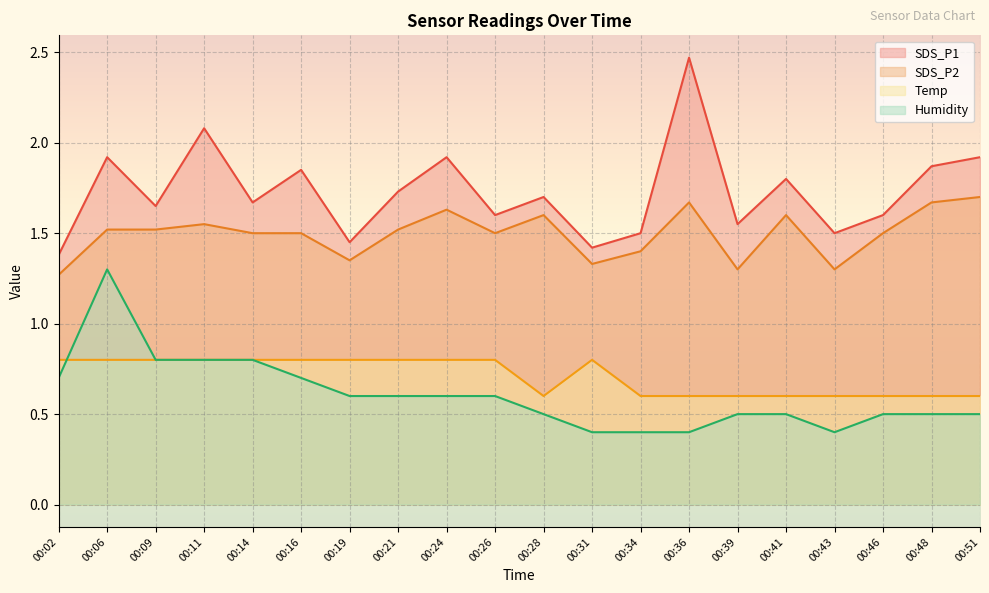

Reading right to left, extract all data points from this chart.

SDS_P1: 00:51=1.9	00:48=1.9	00:46=1.6	00:43=1.5	00:41=1.8	00:39=1.6	00:36=2.5	00:34=1.5	00:31=1.4	00:28=1.7	00:26=1.6	00:24=1.9	00:21=1.7	00:19=1.4	00:16=1.9	00:14=1.7	00:11=2.1	00:09=1.6	00:06=1.9	00:02=1.4
SDS_P2: 00:51=1.7	00:48=1.7	00:46=1.5	00:43=1.3	00:41=1.6	00:39=1.3	00:36=1.7	00:34=1.4	00:31=1.3	00:28=1.6	00:26=1.5	00:24=1.6	00:21=1.5	00:19=1.4	00:16=1.5	00:14=1.5	00:11=1.6	00:09=1.5	00:06=1.5	00:02=1.3
Temp: 00:51=0.6	00:48=0.6	00:46=0.6	00:43=0.6	00:41=0.6	00:39=0.6	00:36=0.6	00:34=0.6	00:31=0.8	00:28=0.6	00:26=0.8	00:24=0.8	00:21=0.8	00:19=0.8	00:16=0.8	00:14=0.8	00:11=0.8	00:09=0.8	00:06=0.8	00:02=0.8
Humidity: 00:51=0.5	00:48=0.5	00:46=0.5	00:43=0.4	00:41=0.5	00:39=0.5	00:36=0.4	00:34=0.4	00:31=0.4	00:28=0.5	00:26=0.6	00:24=0.6	00:21=0.6	00:19=0.6	00:16=0.7	00:14=0.8	00:11=0.8	00:09=0.8	00:06=1.3	00:02=0.7